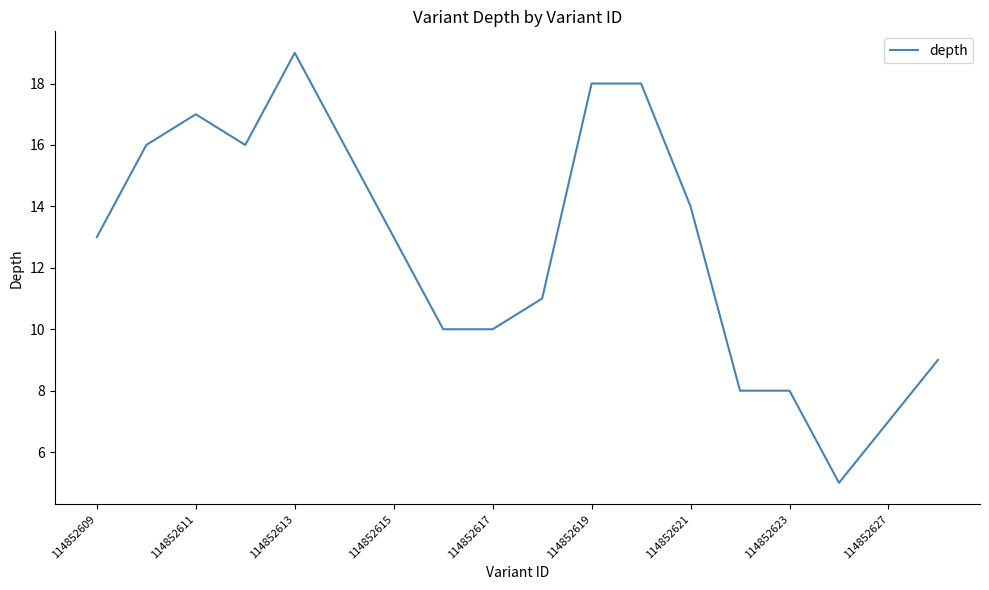

What is the minimum value shown in the chart?

5